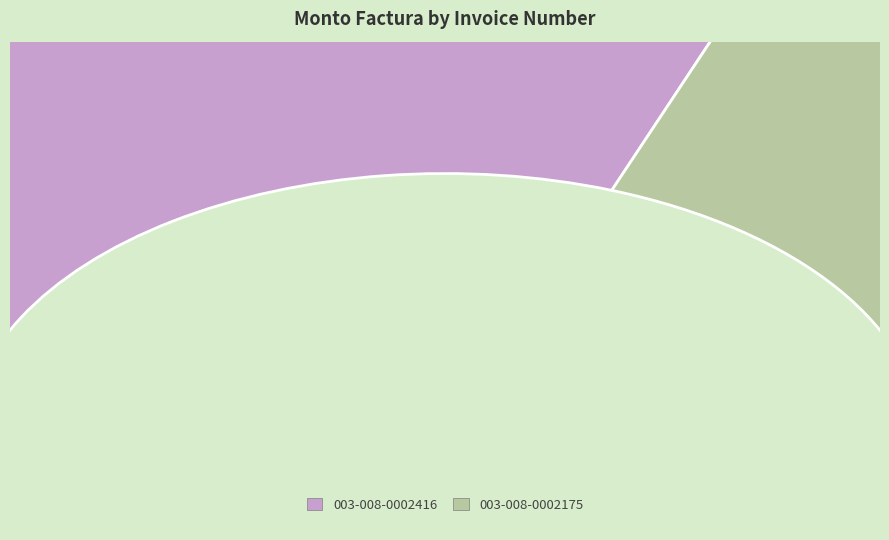

How many segments does this pie chart have?

2